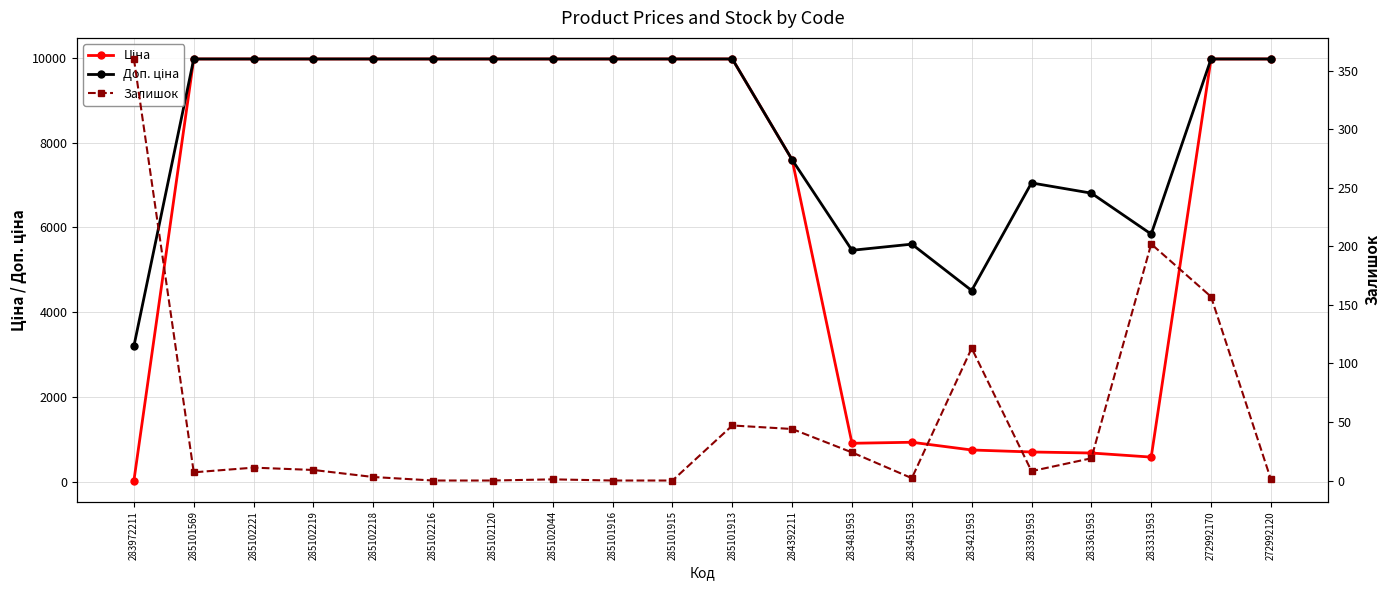

Where is Ціна nearest to the value 5003?

284392211